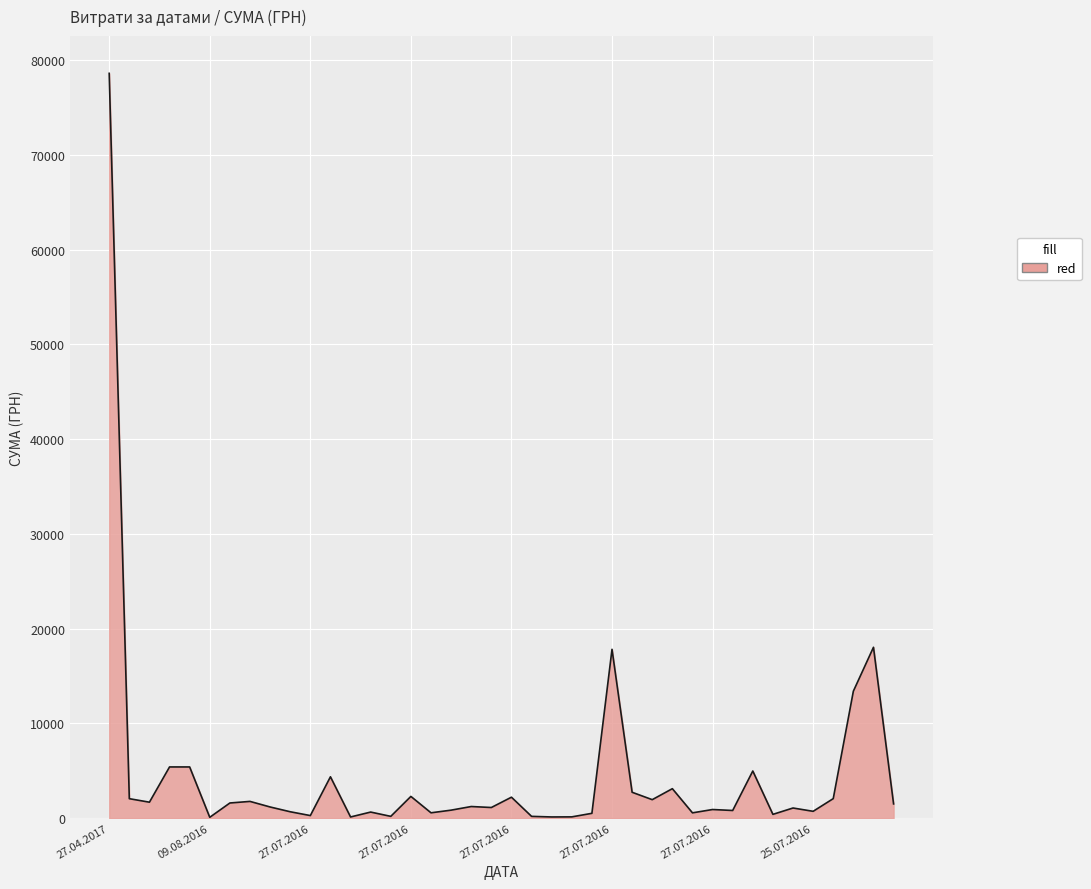

How many lines are shown in the chart?

1